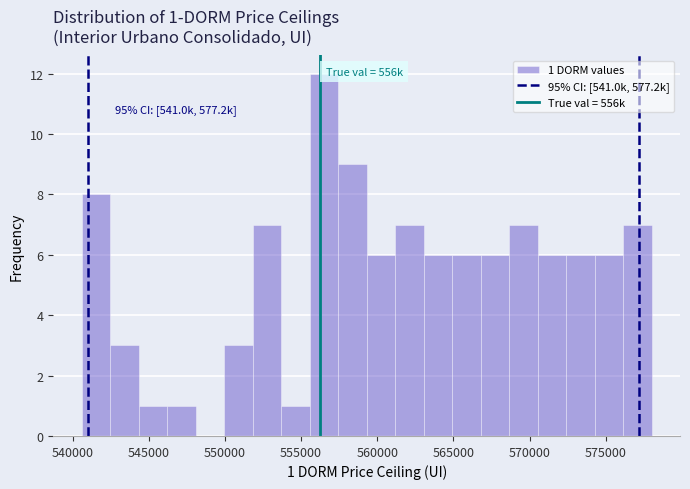

Around what value on the x-axis is the tallest bar? Give the approximate position of its centre, as read against the axis.

556500